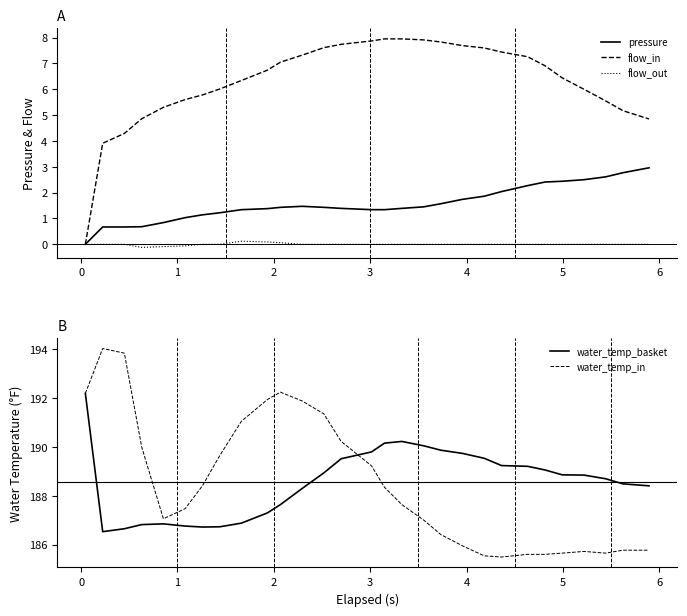

What is the lowest value of the water_temp_in series?

185.5